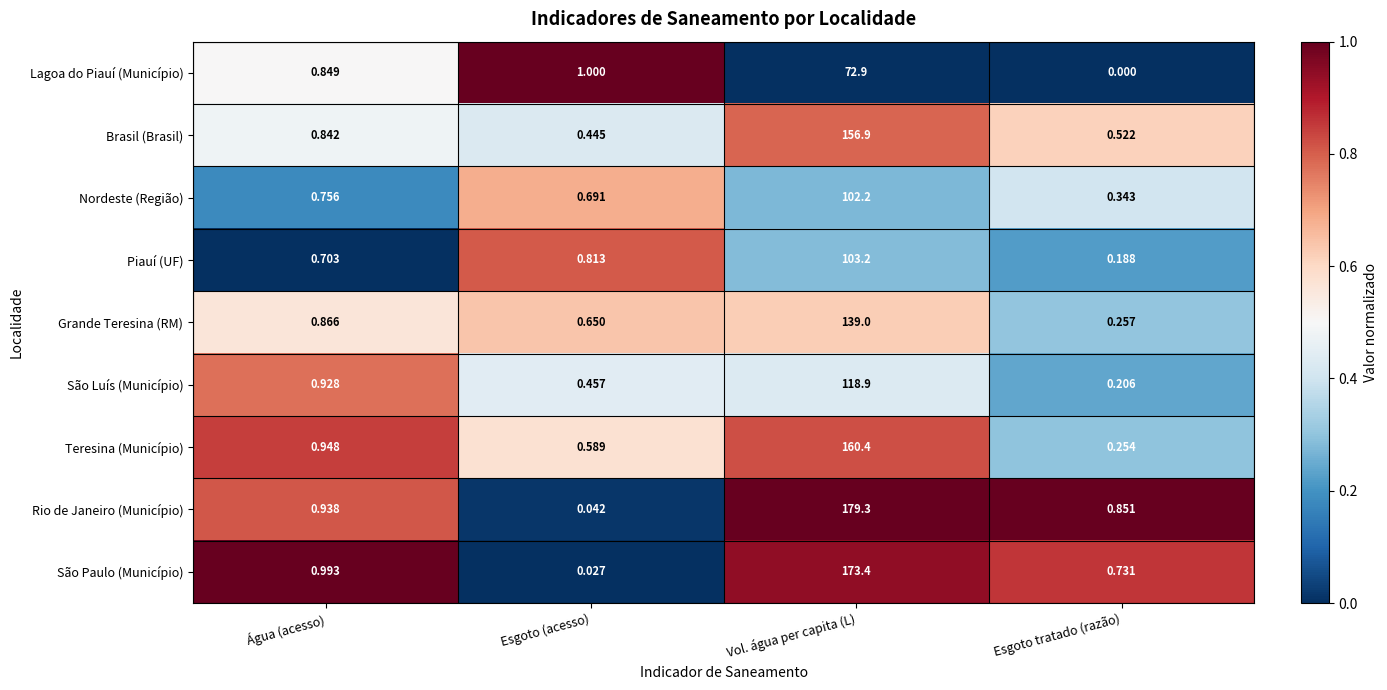

Count the number of data series in this chart.

9